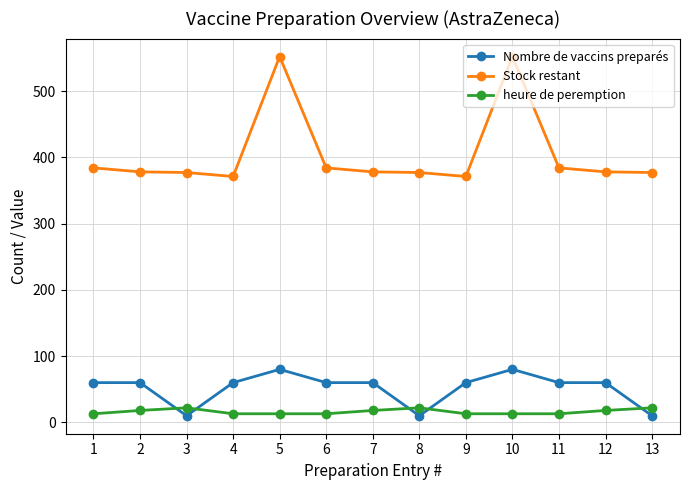

How many data points in heure de peremption are above 13?

6